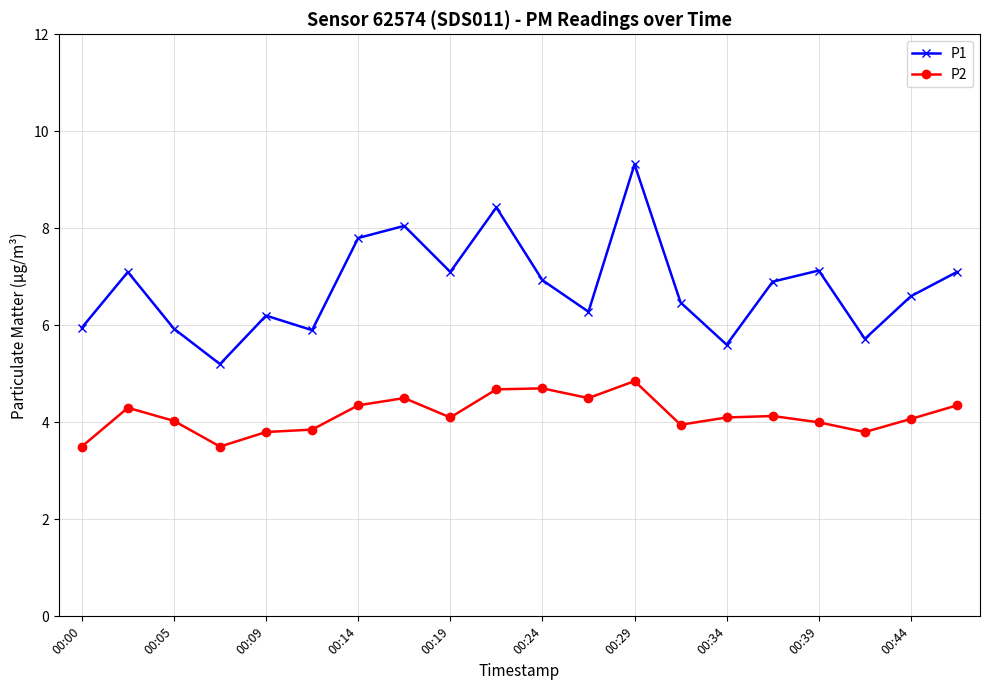

What is the average value of the P1 series?

6.8